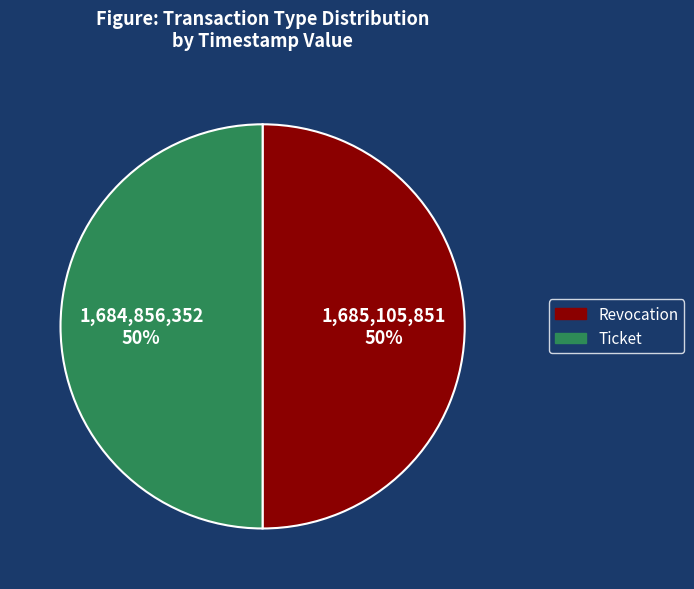

Combined, do Revocation and Ticket account for over 50%?

Yes